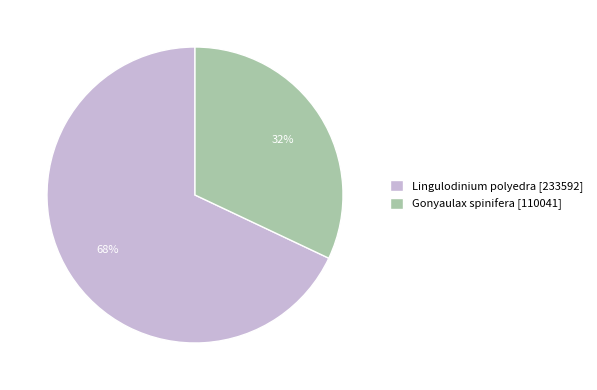

What percentage is the Gonyaulax spinifera slice, to the nearest percent?

32%